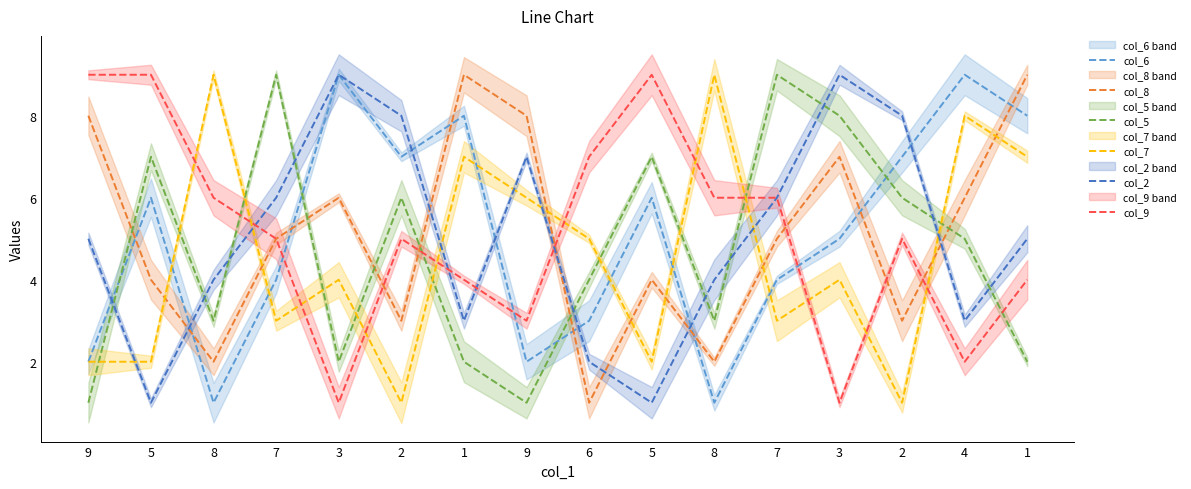

What is the average value of the col_9 series?

5